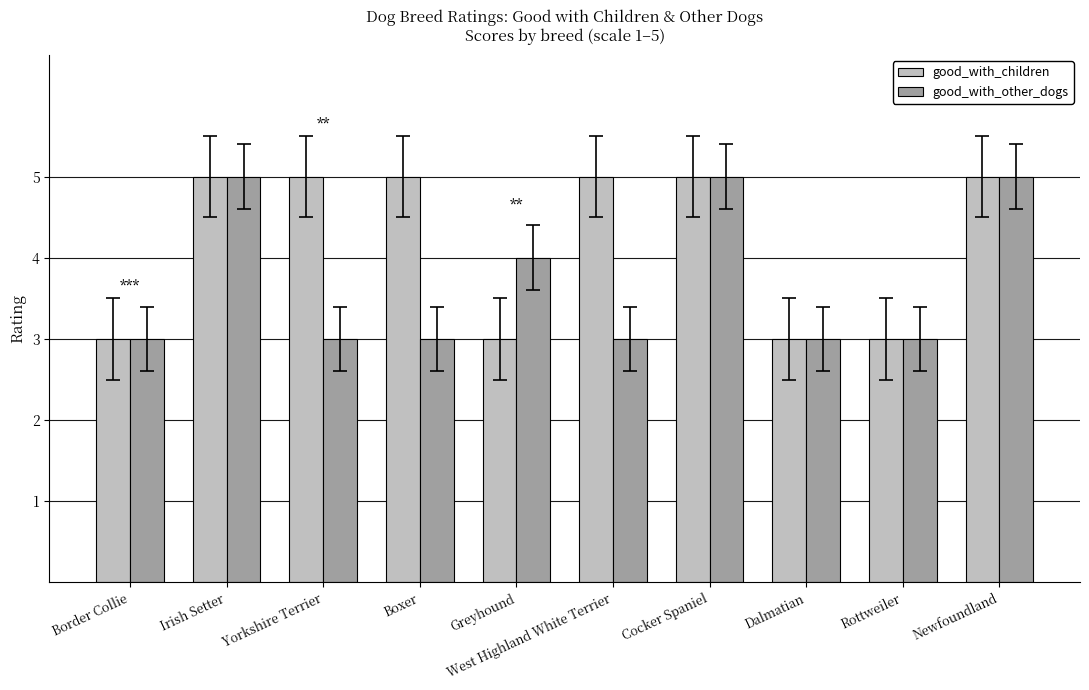

The good_with_other_dogs series shows 5 at Irish Setter. True or false?

True